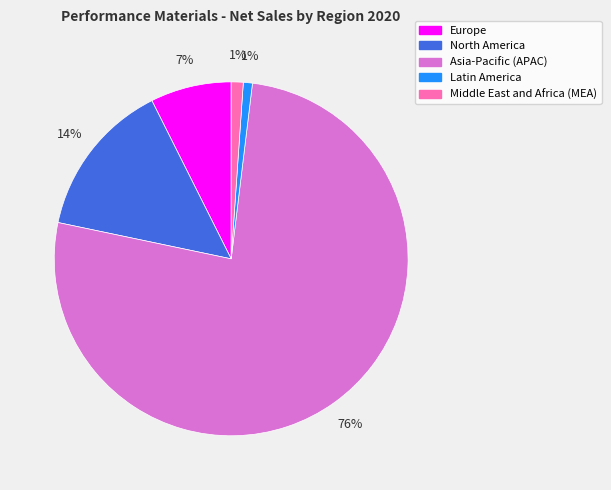

Which slice is the largest?

Asia-Pacific (APAC)